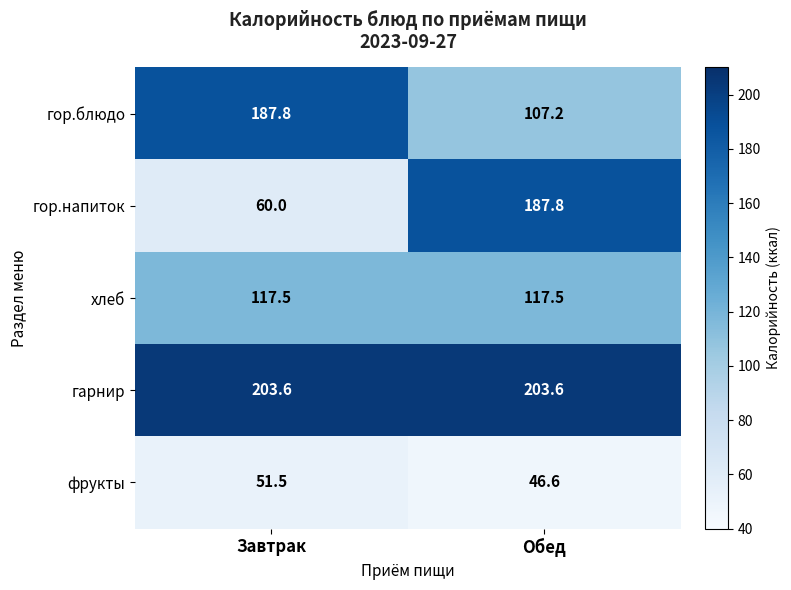

At which label does гор.блюдо reach its peak?

Завтрак